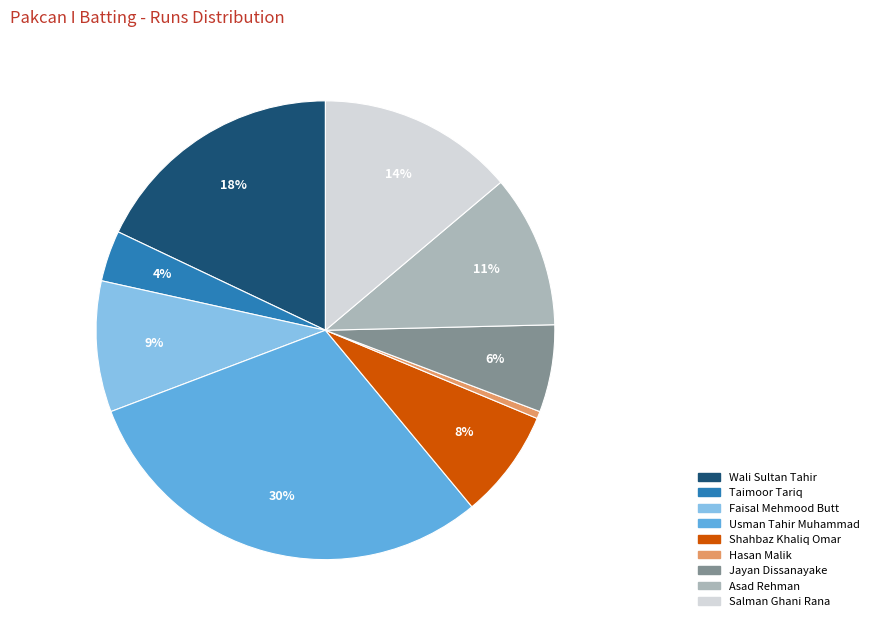

To the nearest percent, what is the average slice percentage?

11%